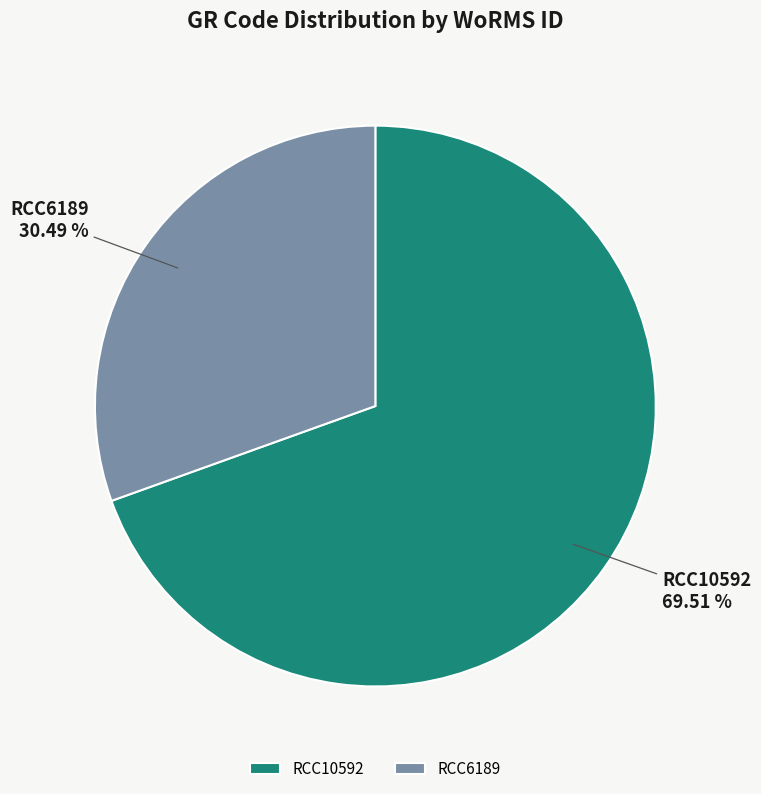

Which slice is the largest?

RCC10592